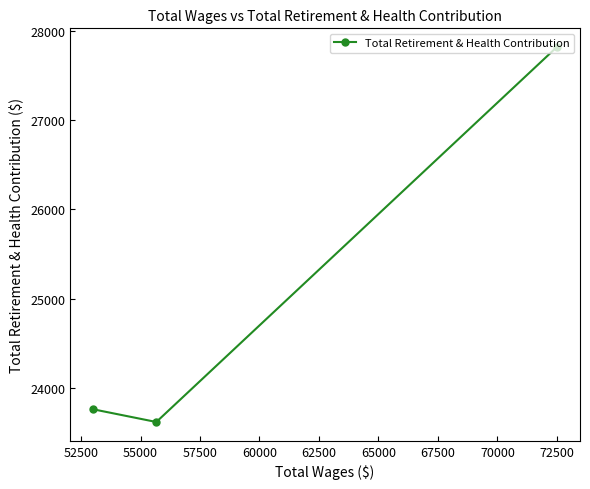

What is the greatest value displayed?

27815